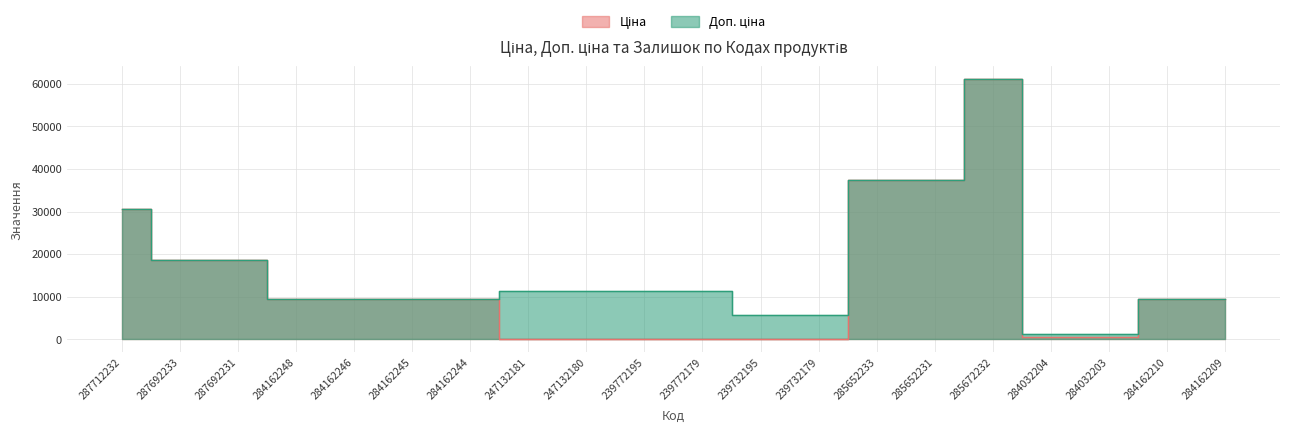

Rank the categories by Ціна value from highest to lowest.

285672232, 285652233, 285652231, 287712232, 287692233, 287692231, 284162248, 284162246, 284162245, 284162244, 284162210, 284162209, 284032204, 284032203, 247132181, 247132180, 239772195, 239772179, 239732195, 239732179